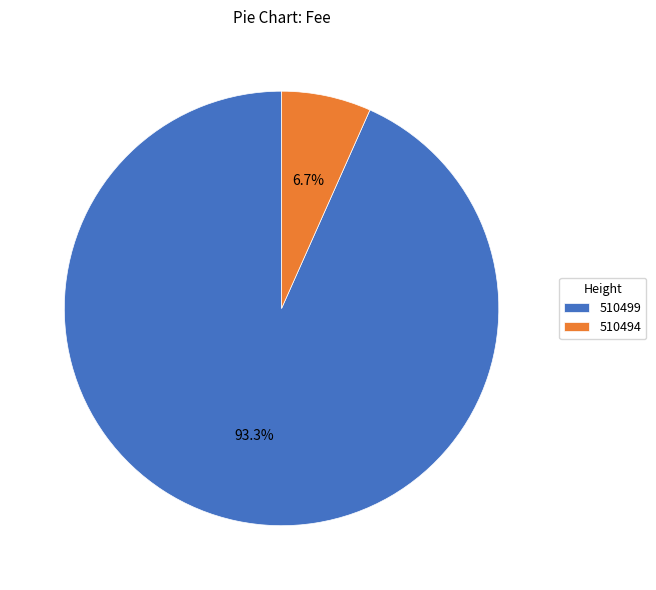

Rank the categories by value from highest to lowest.

510499, 510494